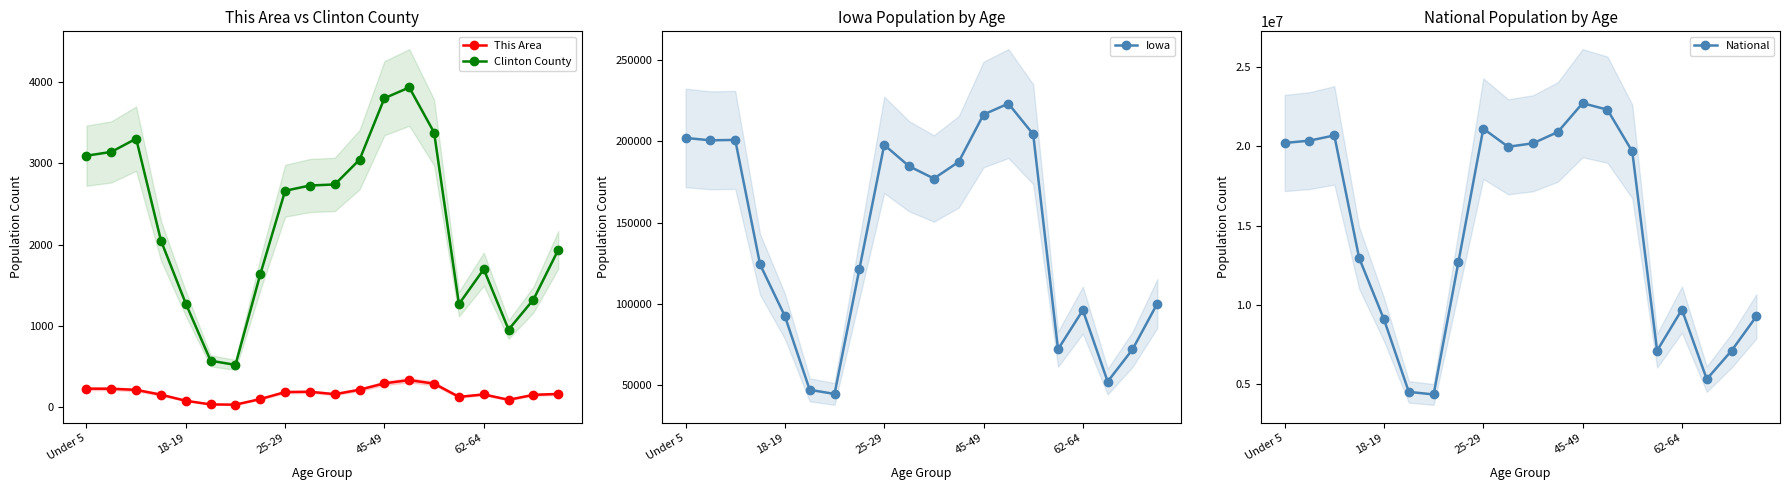

What is the difference between the highest and lowest values at 6?

4354266